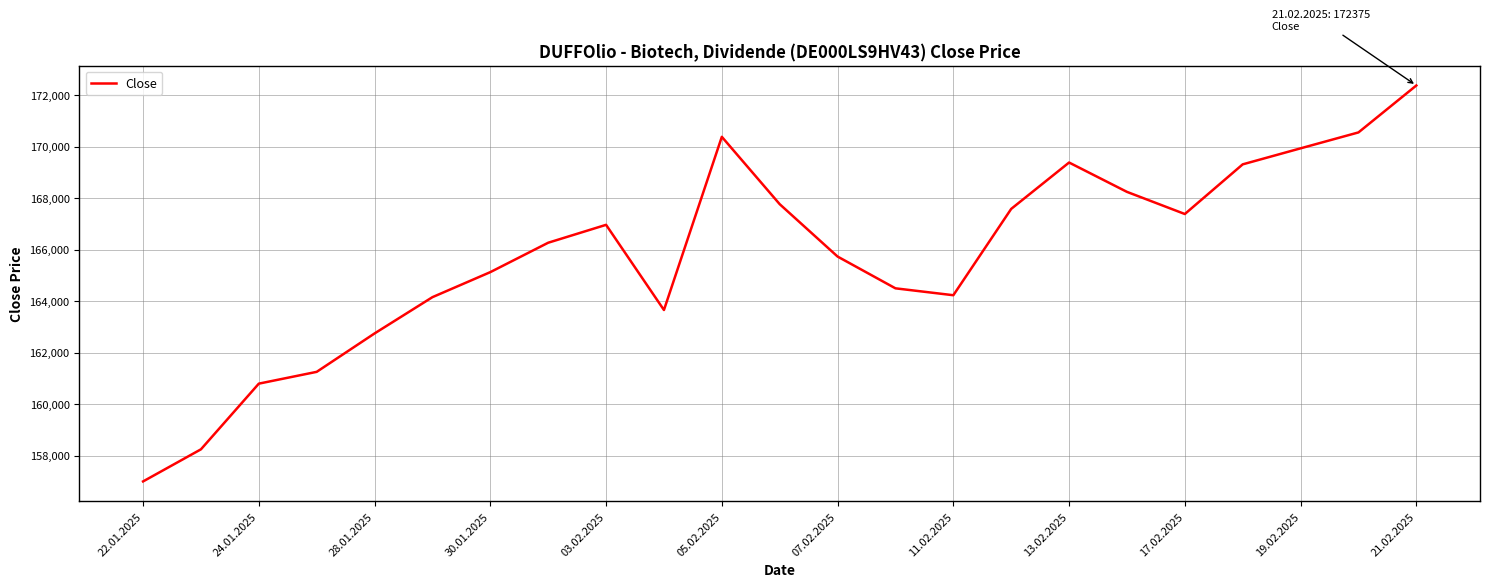

What is the maximum value shown in the chart?

172375